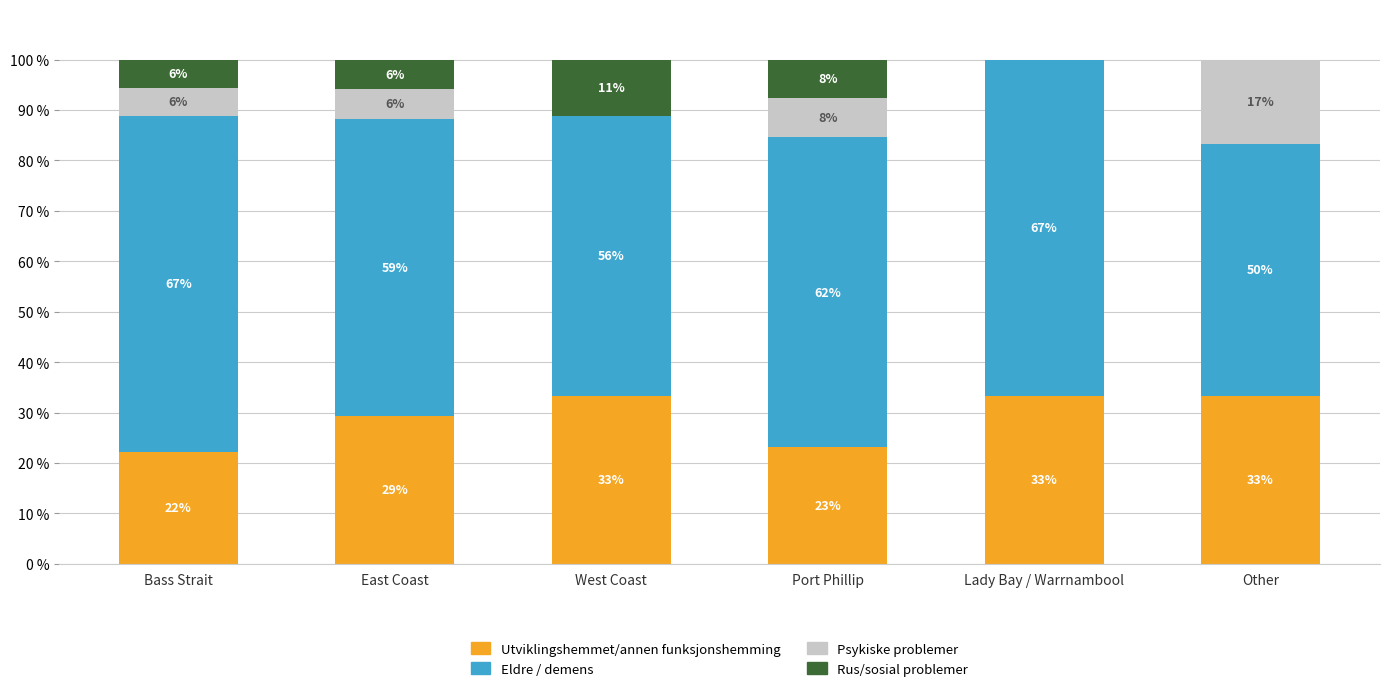

Which series has the largest range (max minus min)?

Psykiske problemer